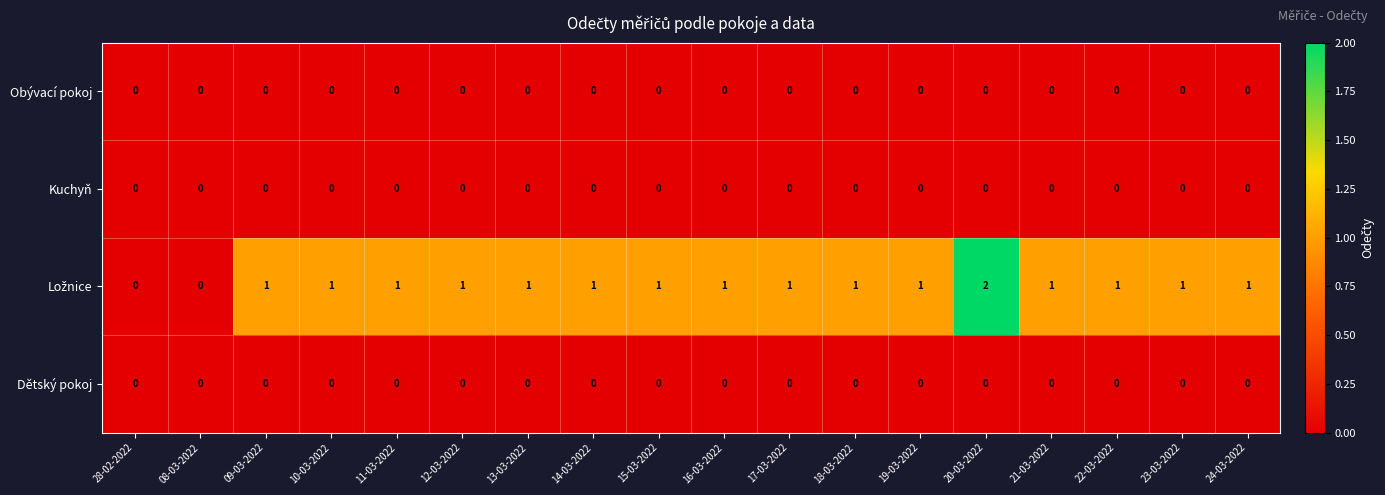

Is it true that Obývací pokoj equals 0 at 14-03-2022?

True